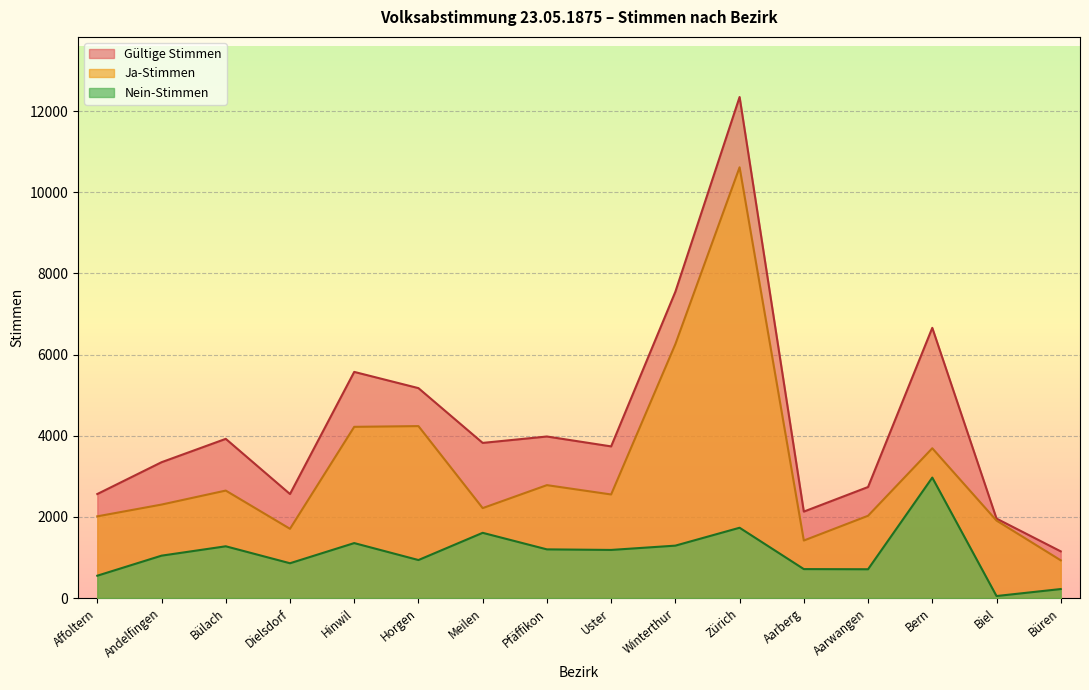

Which series has the widest spread of values?

Gültige Stimmen